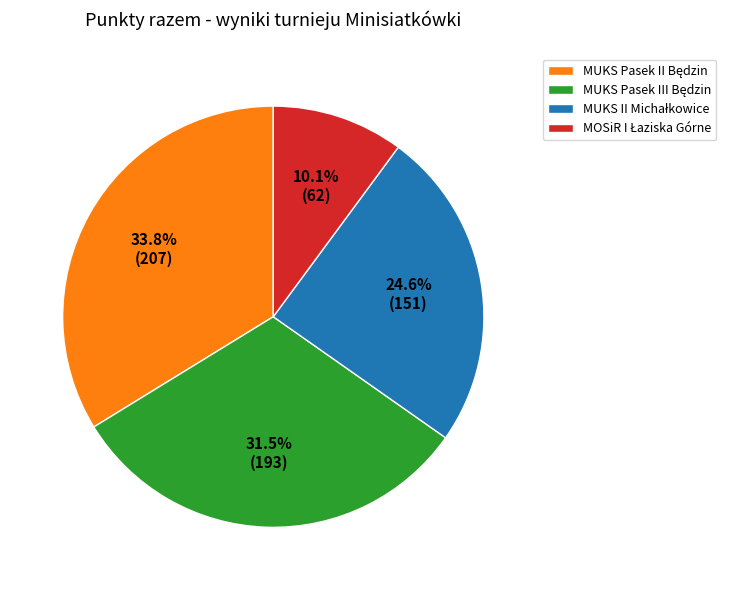

Count the number of slices in the pie.

4